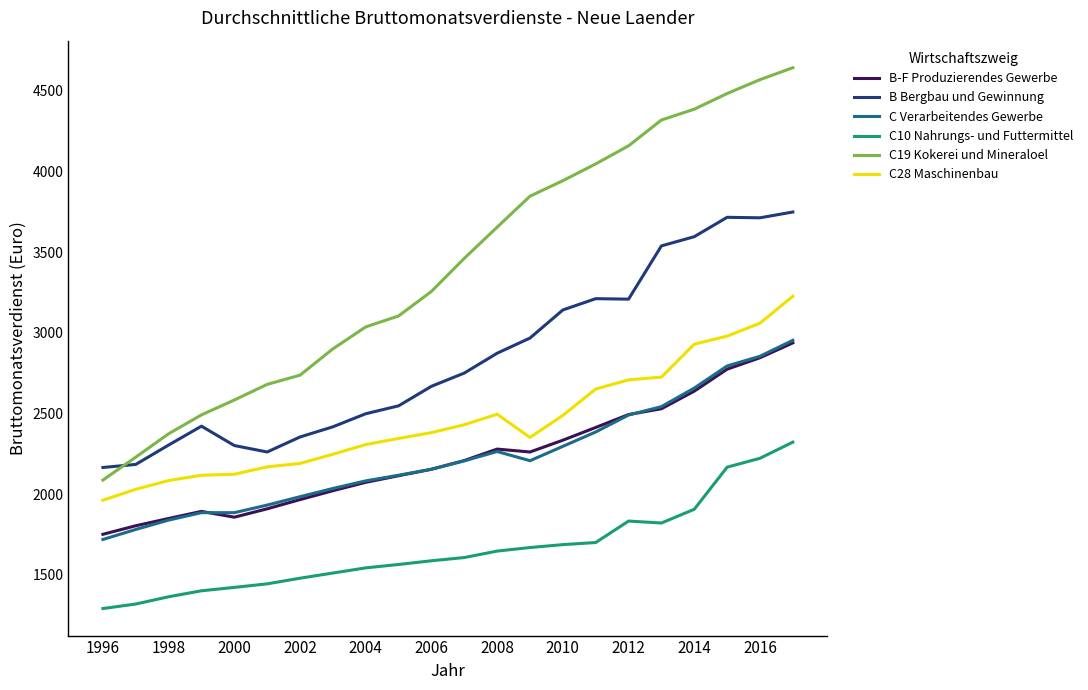

Count the number of categories in the chart.

22